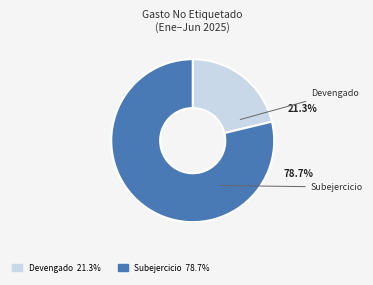

Which slice is the smallest?

Devengado